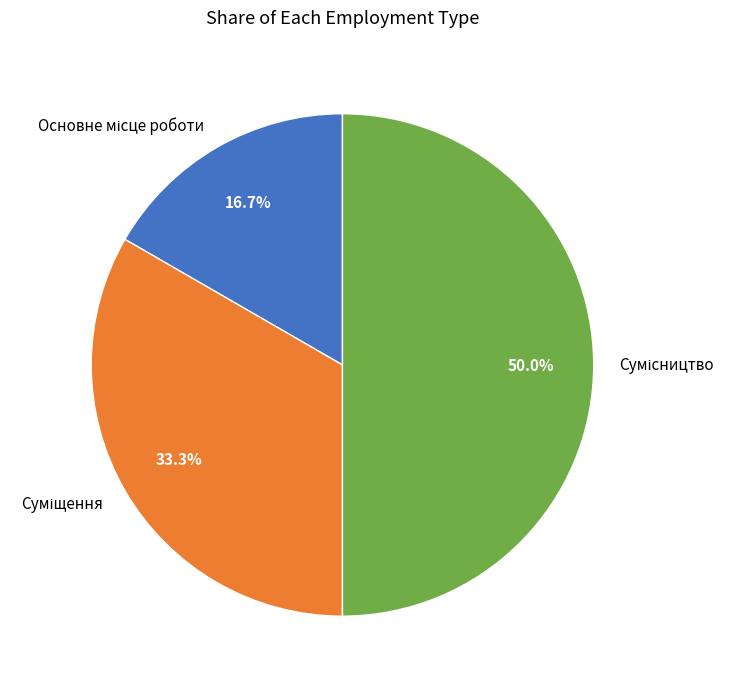

What percentage do Сумісництво and Суміщення together represent?

83.3%